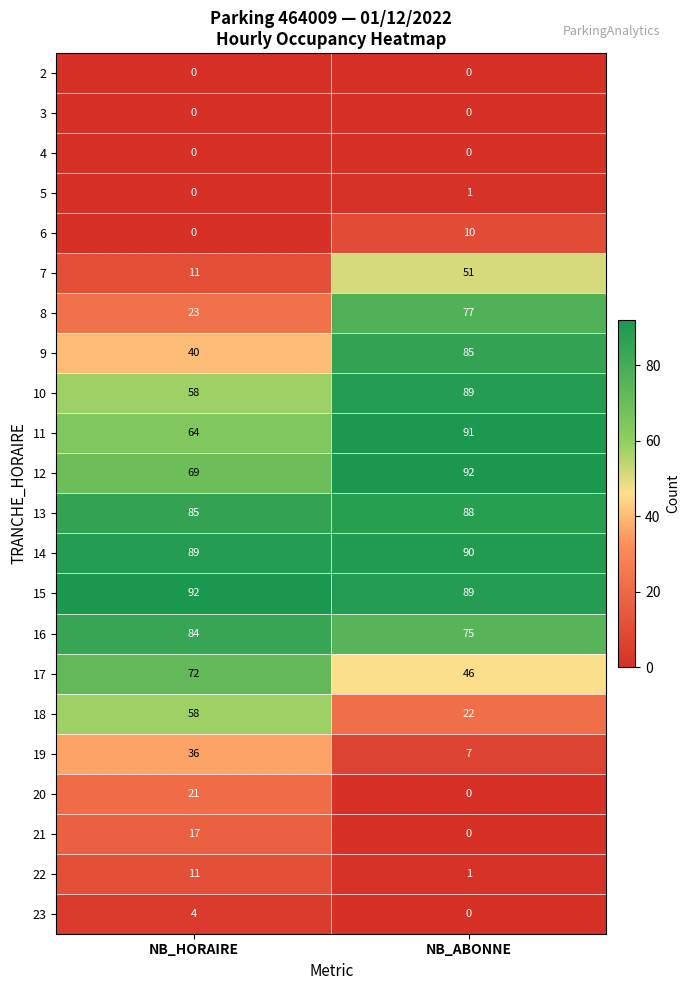

What is the approximate value of 10 at NB_ABONNE, to the nearest 10?

90